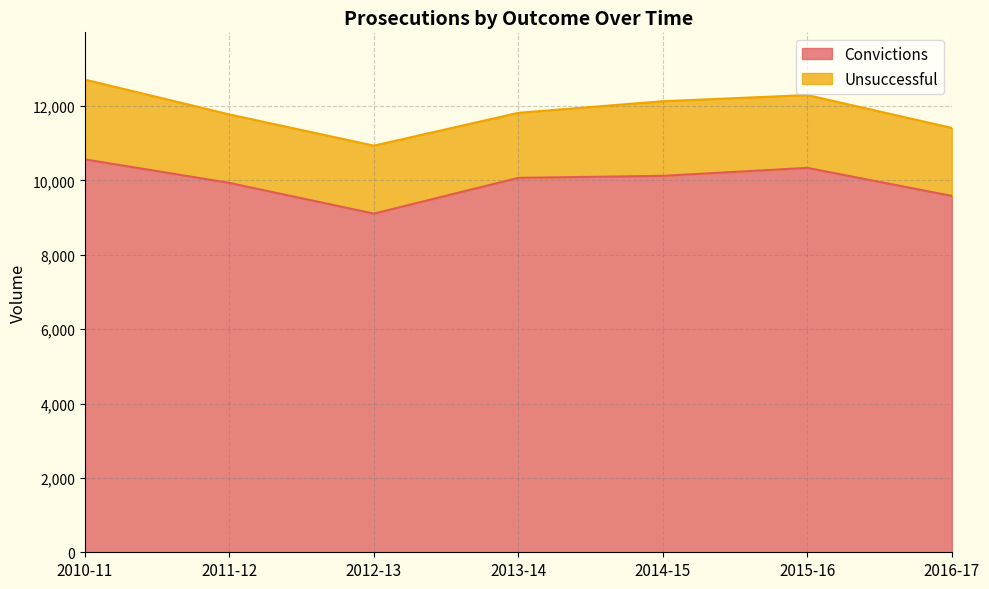

What is the ratio of the value at 2012-13 to the value at 2014-15?

0.9